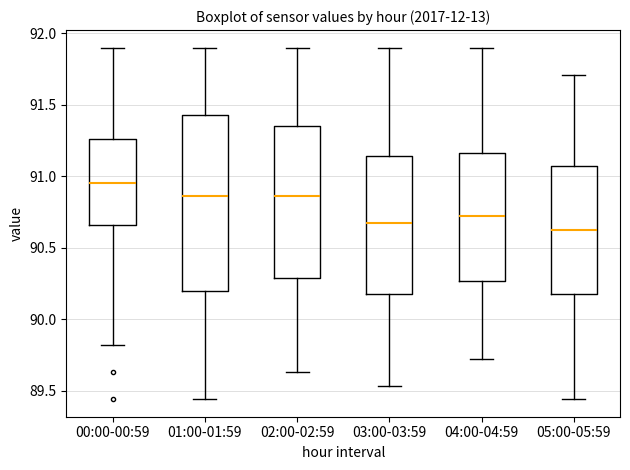

Comparing the boxes themselves (not the whiskers), which one is the tallest?

01:00-01:59